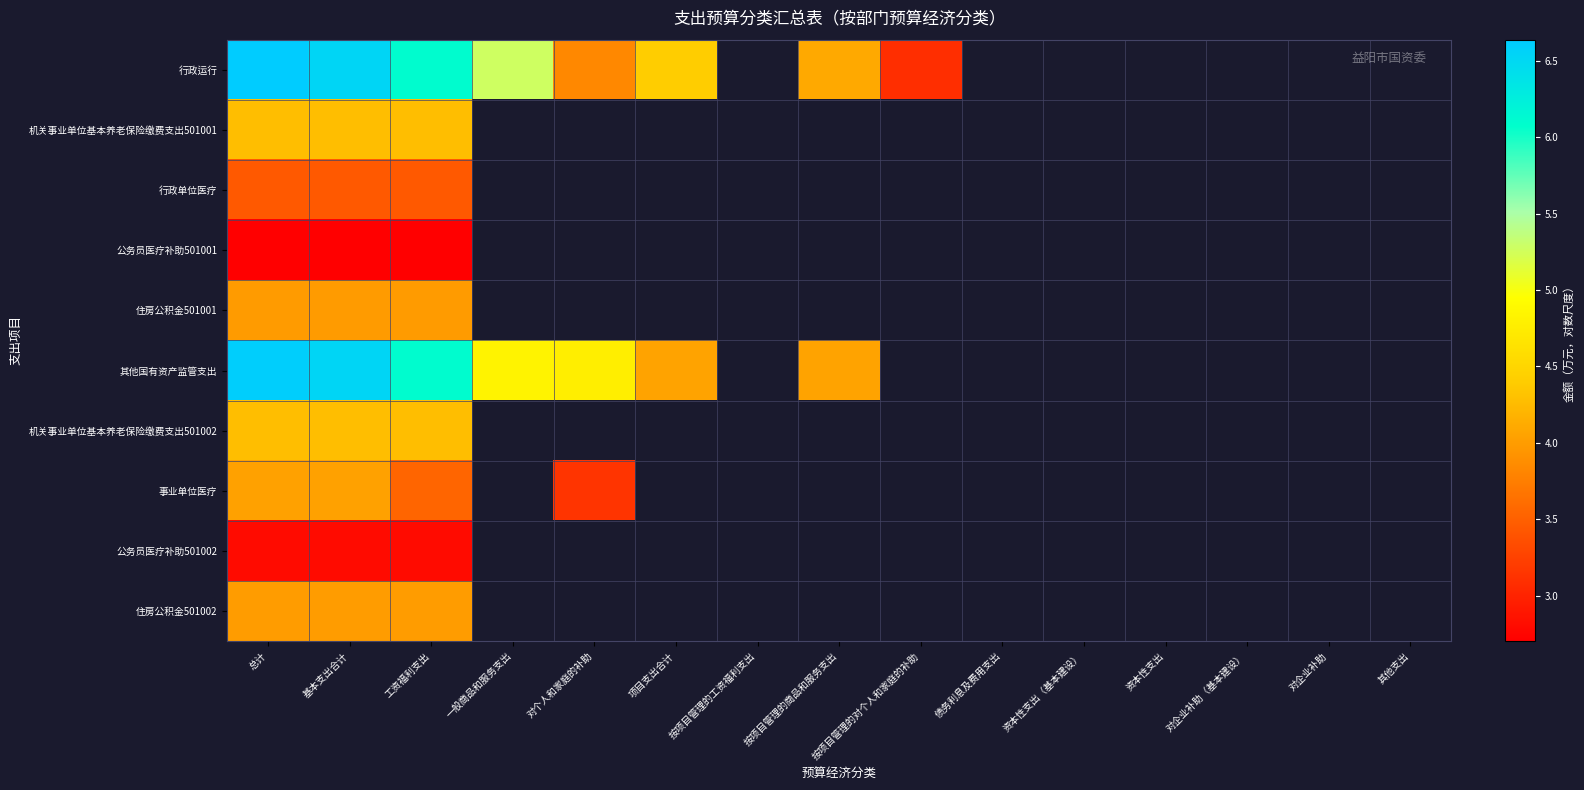

What is the maximum value shown in the chart?

6.6